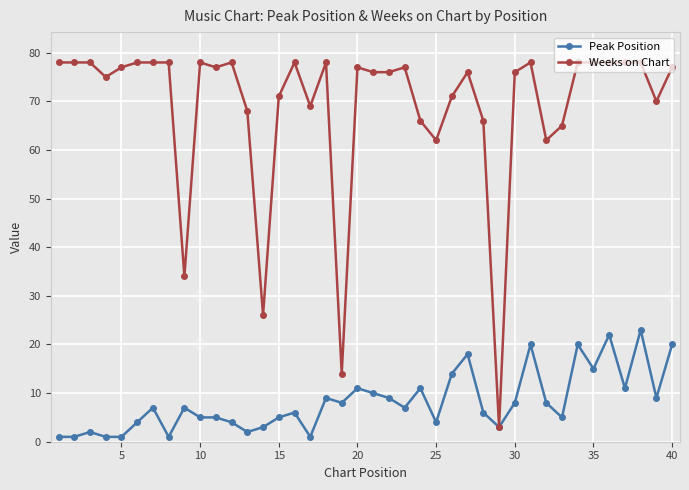

Does the chart display data point markers on the line(s)?

Yes